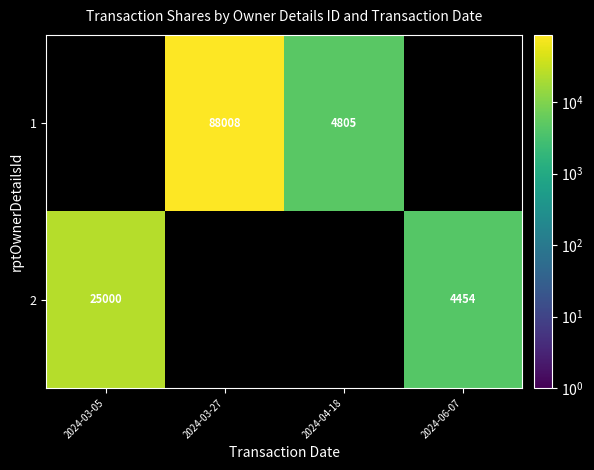

The value of 1 at 2024-03-27 is 88008. True or false?

True